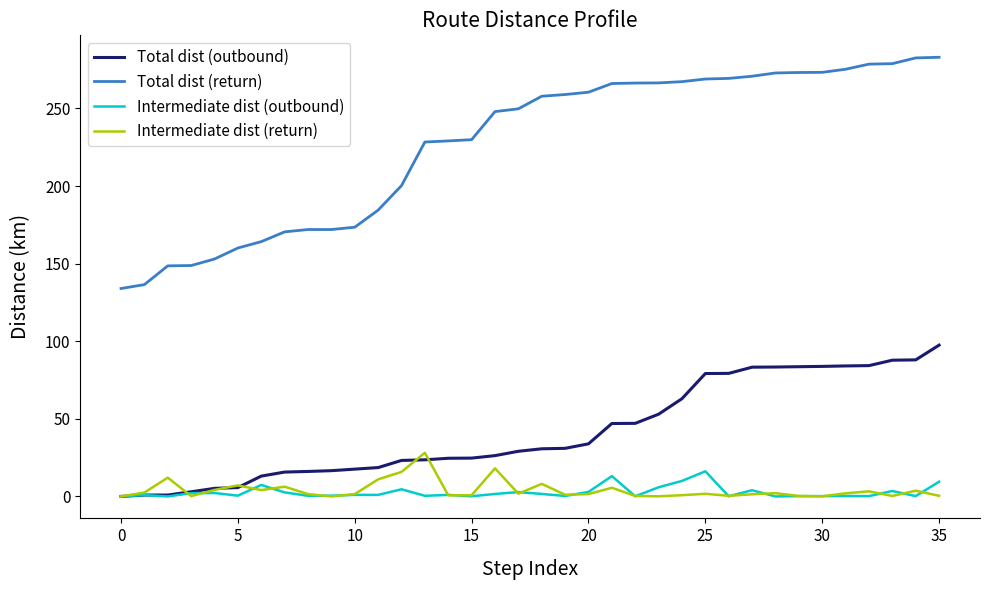

Which series has the largest range (max minus min)?

Total dist (return)